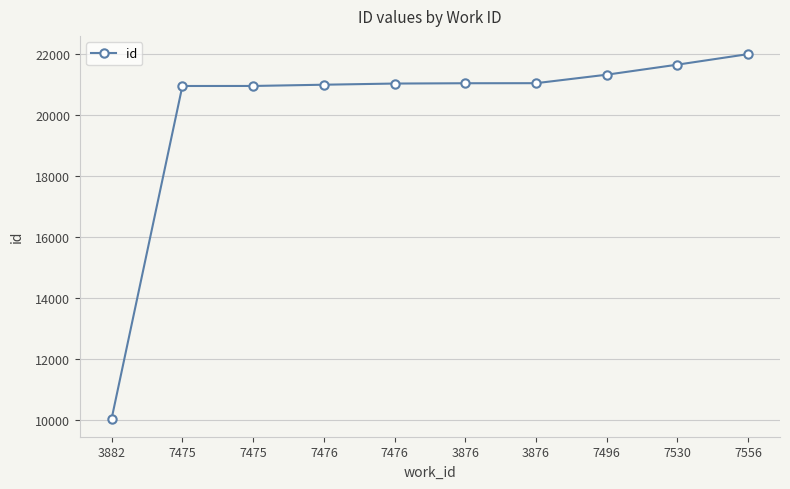

Does the chart have visible grid lines?

Yes